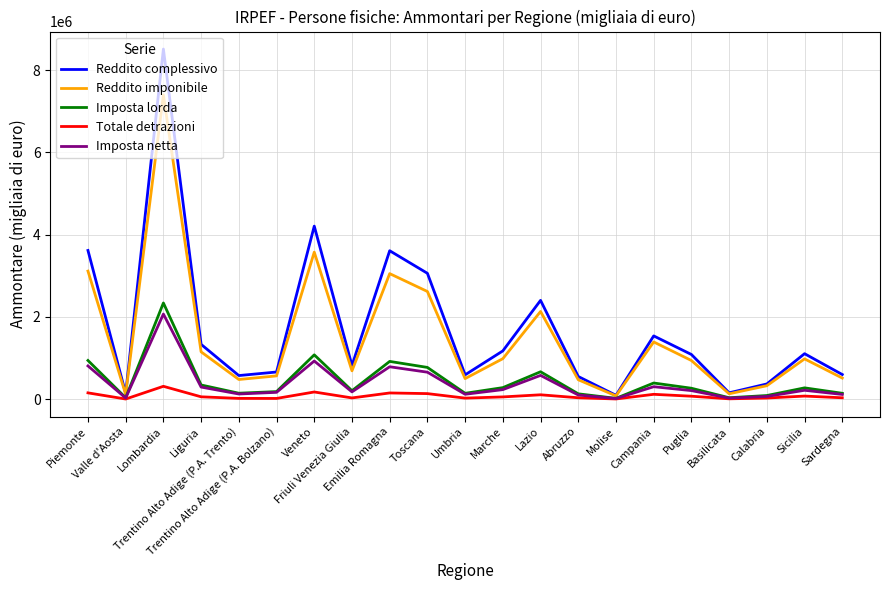

Which series has the widest spread of values?

Reddito complessivo